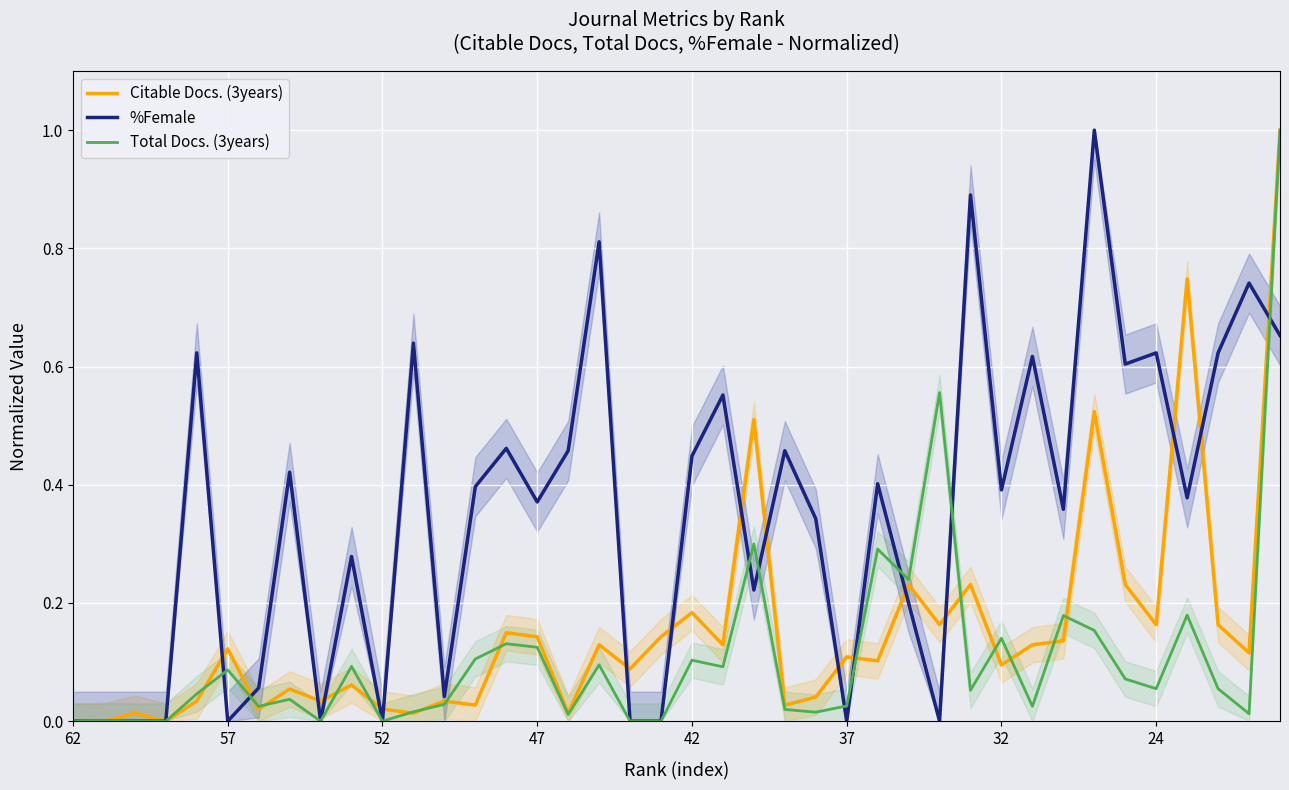

How many data points in Total Docs. (3years) are above 0?

33